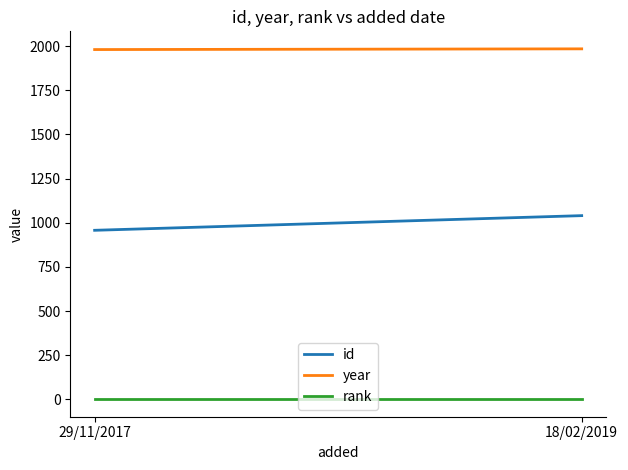

Which category has the lowest value in the year series?

29/11/2017